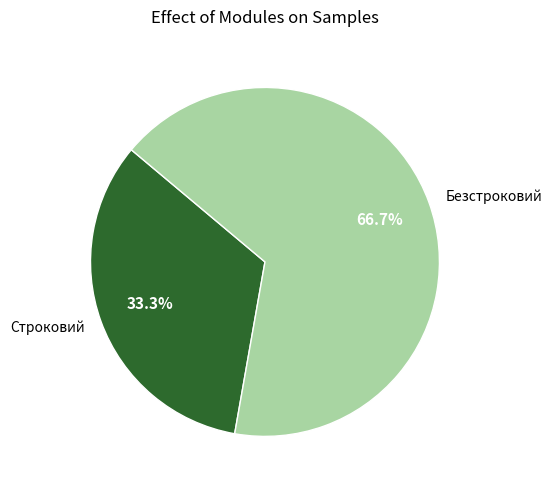

Which slice is the smallest?

Строковий